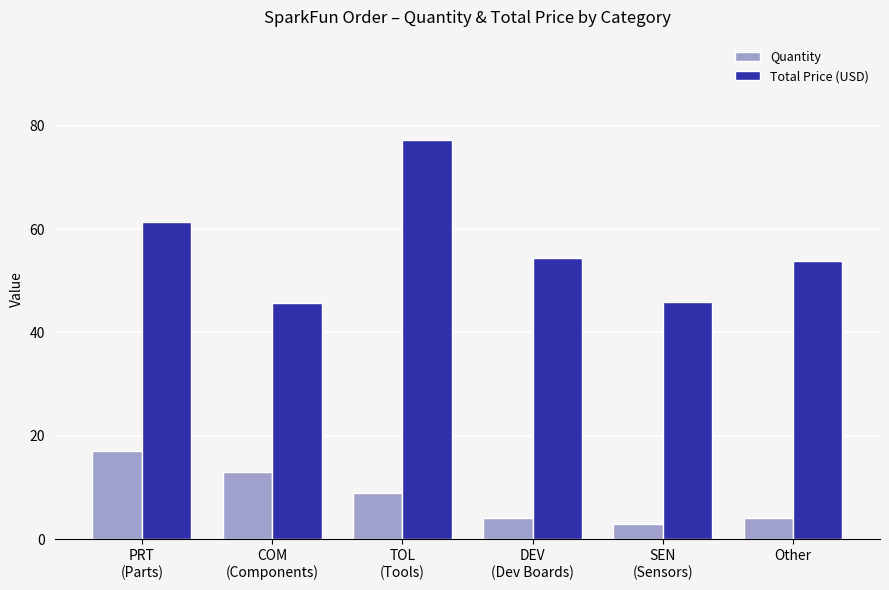

Which series has the largest total across all categories?

Total Price (USD)